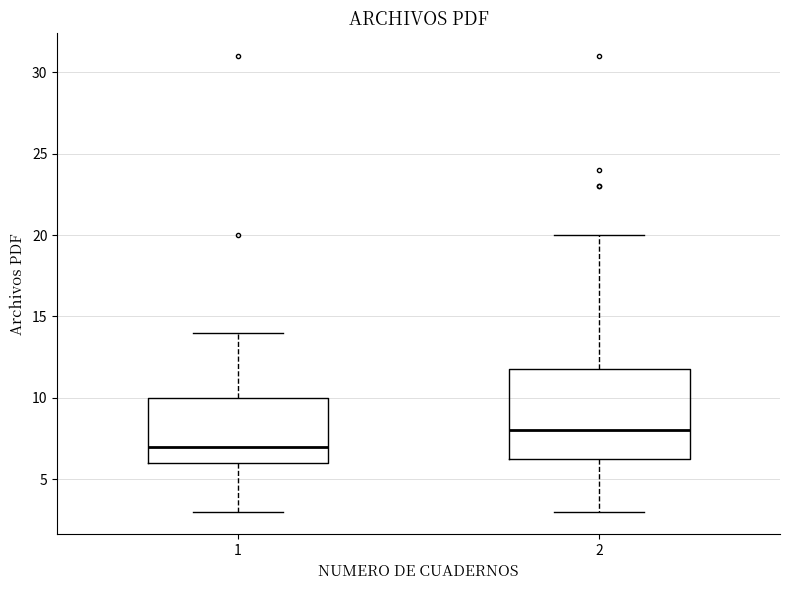

Reading left to right, read every box against the y-axis: the position of its median line, the range the box covers, and the ends of its whiskers. The values are not printed on the chart, so give them approximately, as read against the axis.

1: median 7.0, box 6.0 to 10.0, whiskers 3.0 to 14.0
2: median 8.0, box 6.5 to 12.0, whiskers 3.0 to 20.0